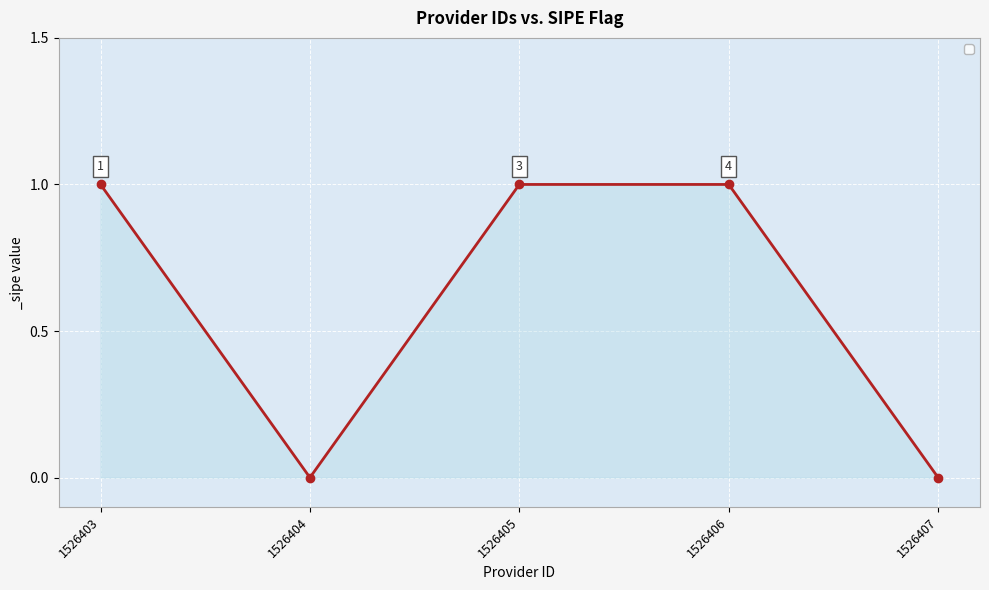

Reading right to left, list all the values displayed in this chart.

0	1	1	0	1